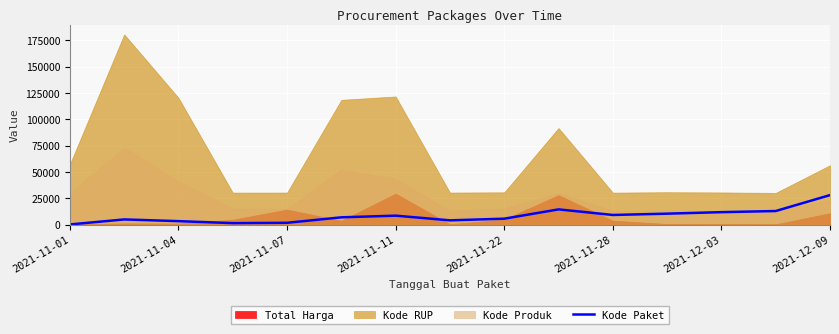

The value of Kode Paket at 2021-12-03 is 5443.3. True or false?

False